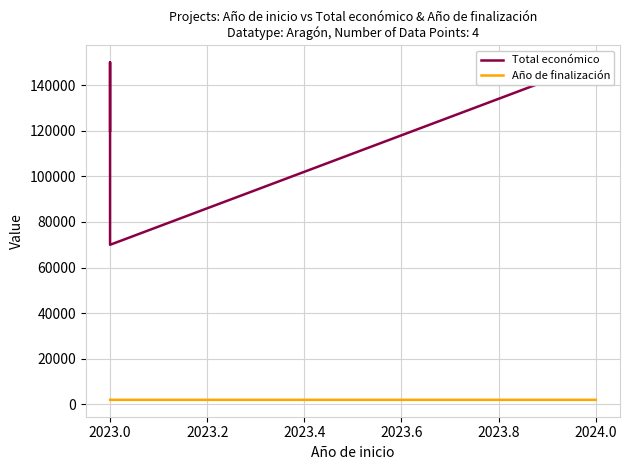

Reading left to right, transcribe all the data shown in this chart.

Total económico: 150000	70000	150000	119999
Año de finalización: 2027	2026	2027	2026